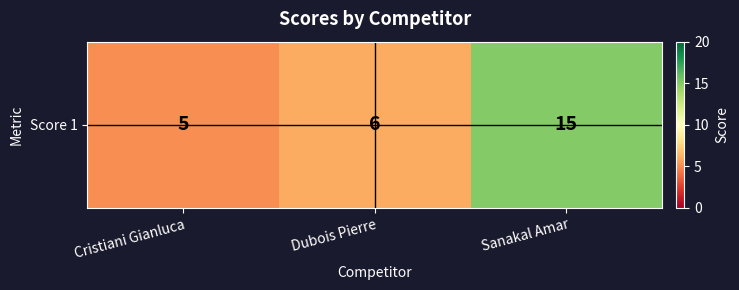

What is the sum of all values?

26